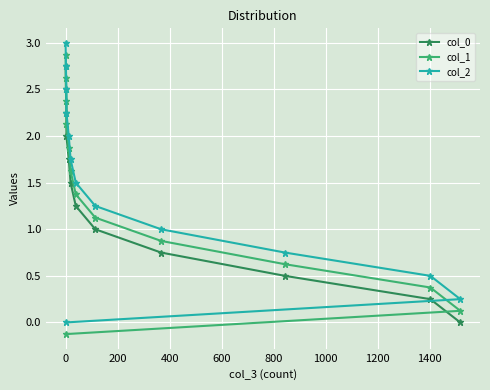

How many data points in col_1 are above 1?

8